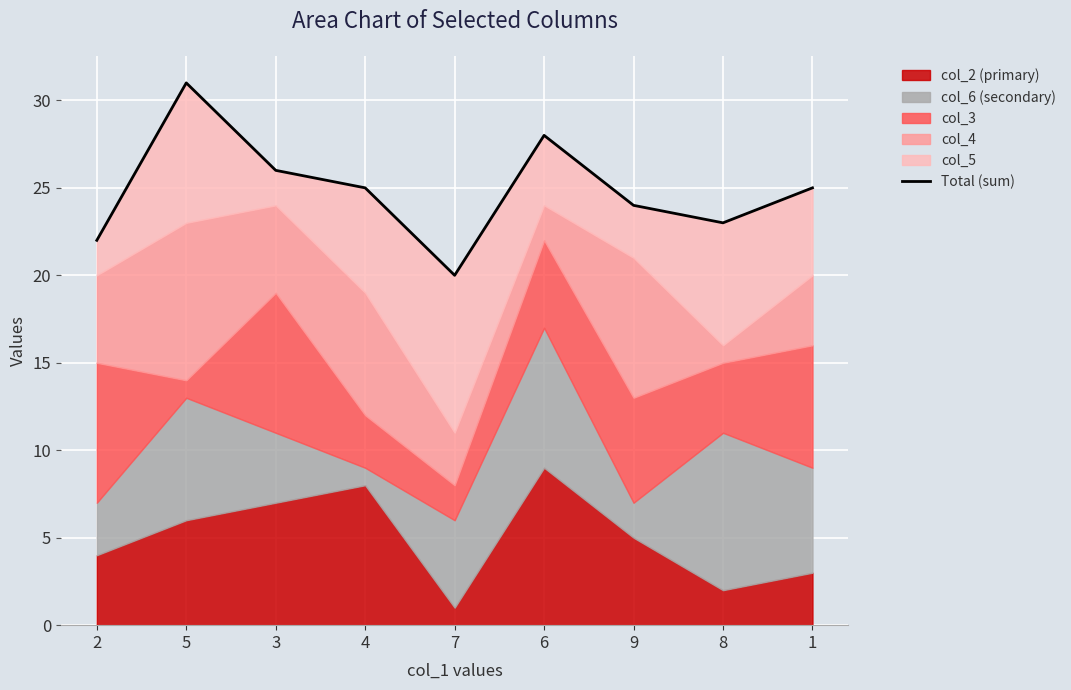

How many lines are shown in the chart?

1